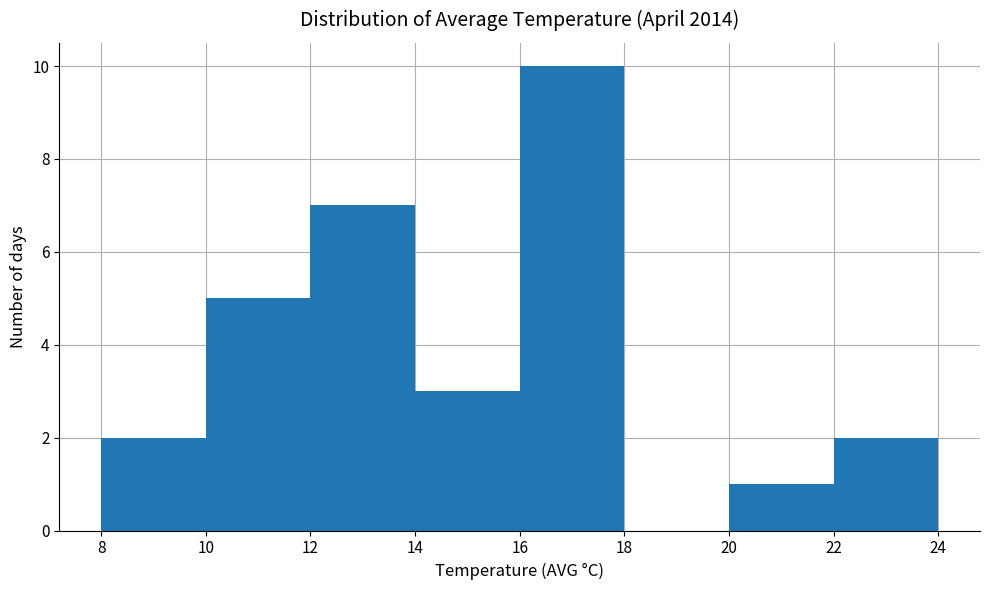

Reading left to right, list every bar in this chart as the range it spans on the x-axis followed by its height. The values are not printed on the chart, so give them approximately, as read against the axis.

8 to 10: 2
10 to 12: 5
12 to 14: 7
14 to 16: 3
16 to 18: 10
18 to 20: 0
20 to 22: 1
22 to 24: 2